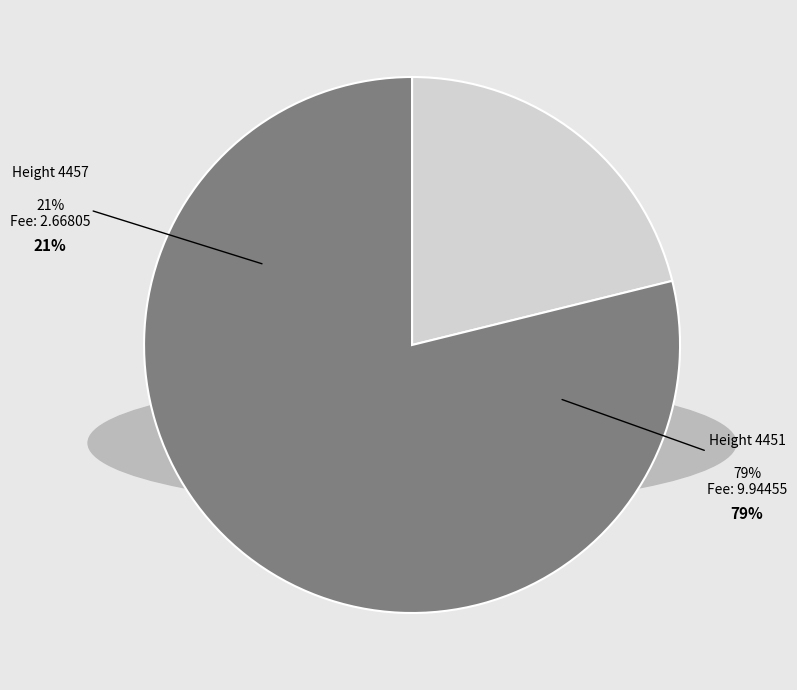

To the nearest percent, what percentage of the pie is 4457?

21%